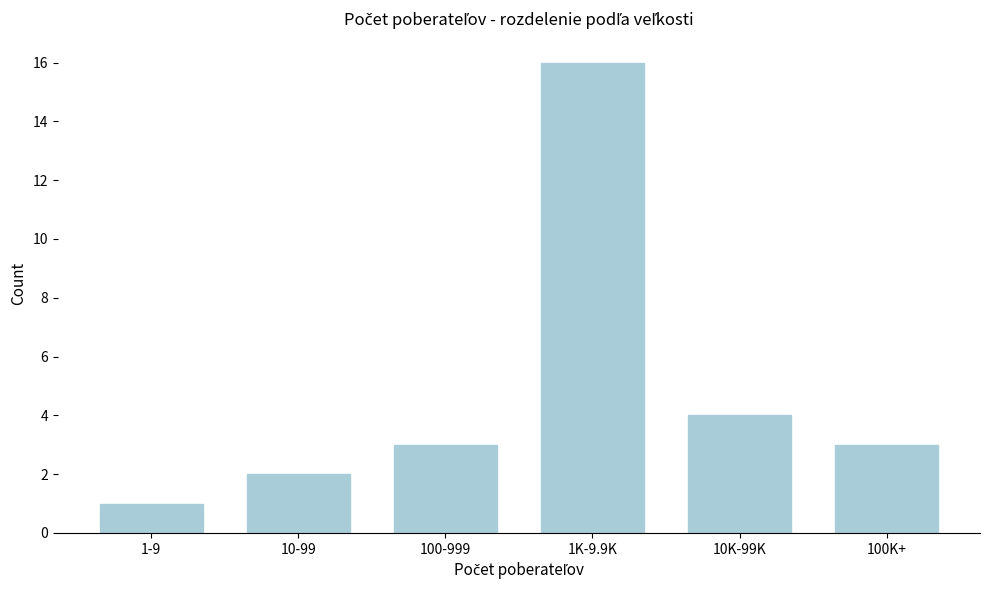

Reading left to right, extract all data points from this chart.

1	2	3	16	4	3